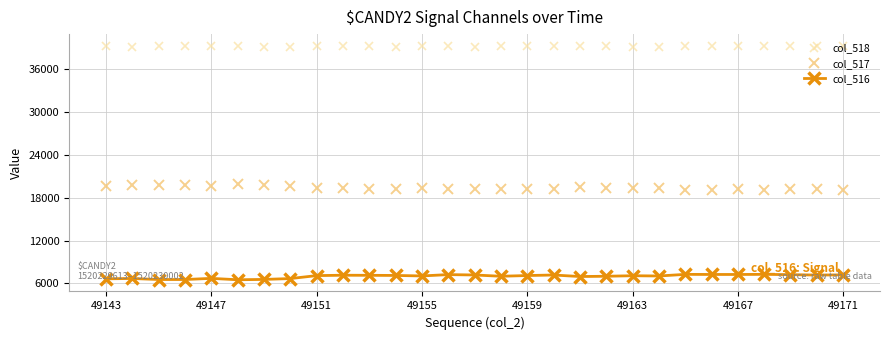

What is the value of the col_517 point at the 4th from the left?

19787